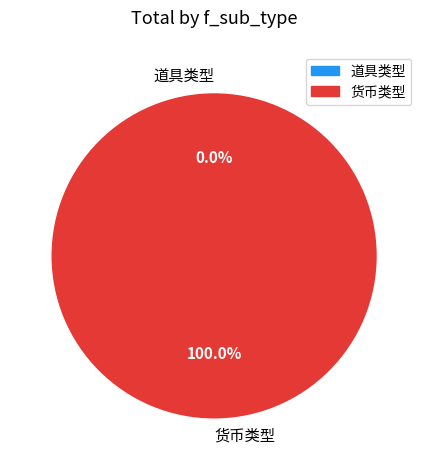

True or false: 货币类型 accounts for 99% of the total.

False